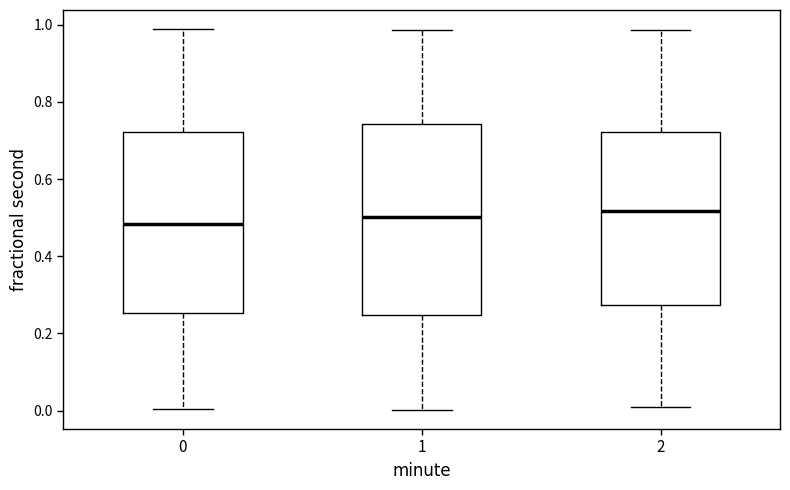

Reading left to right, read every box against the y-axis: the position of its median line, the range the box covers, and the ends of its whiskers. The values are not printed on the chart, so give them approximately, as read against the axis.

0: median 0.48, box 0.26 to 0.72, whiskers 0.00 to 0.98
1: median 0.50, box 0.24 to 0.74, whiskers 0.00 to 0.98
2: median 0.52, box 0.28 to 0.72, whiskers 0.00 to 0.98